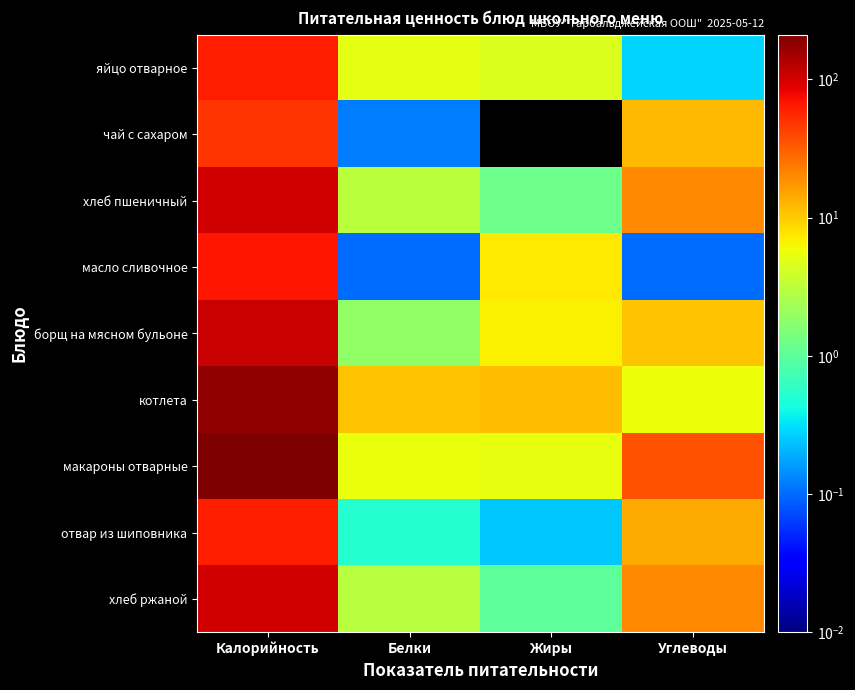

Reading right to left, transcribe all the data shown in this chart.

яйцо отварное: Углеводы=0.3	Жиры=4.6	Белки=5.1	Калорийность=62.8
чай с сахаром: Углеводы=12.0	Жиры=0.0	Белки=0.1	Калорийность=48.6
хлеб пшеничный: Углеводы=19.9	Жиры=1.2	Белки=3.1	Калорийность=104.0
масло сливочное: Углеводы=0.1	Жиры=7.2	Белки=0.1	Калорийность=66.0
борщ на мясном бульоне: Углеводы=10.8	Жиры=6.7	Белки=1.9	Калорийность=111.1
котлета: Углеводы=5.7	Жиры=11.7	Белки=10.7	Калорийность=176.8
макароны отварные: Углеводы=35.3	Жиры=5.3	Белки=5.5	Калорийность=211.1
отвар из шиповника: Углеводы=14.2	Жиры=0.2	Белки=0.5	Калорийность=61.0
хлеб ржаной: Углеводы=20.0	Жиры=1.0	Белки=3.0	Калорийность=104.0